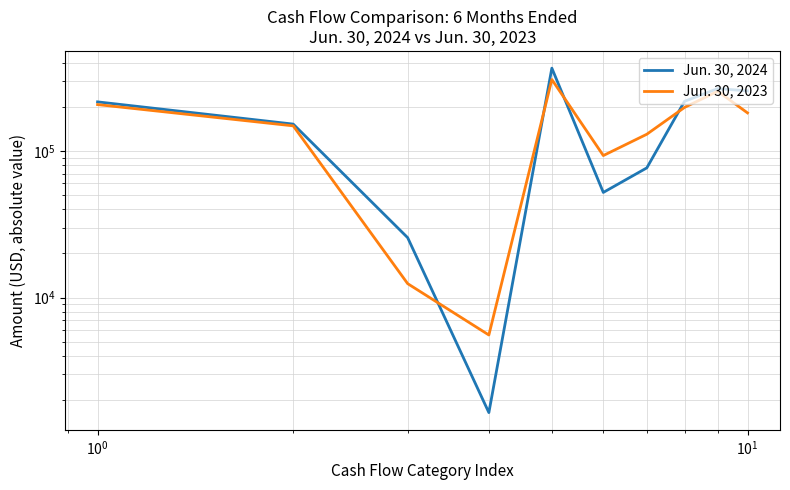

How many times do Jun. 30, 2023 and Jun. 30, 2024 cross each other?

4